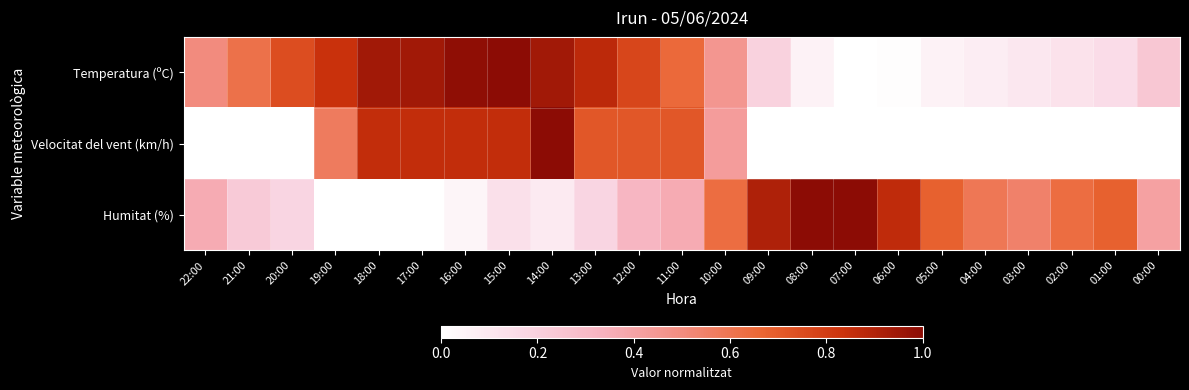

Rank the series at 22:00 from lowest to highest value.

Velocitat del vent (km/h), Humitat (%), Temperatura (ºC)